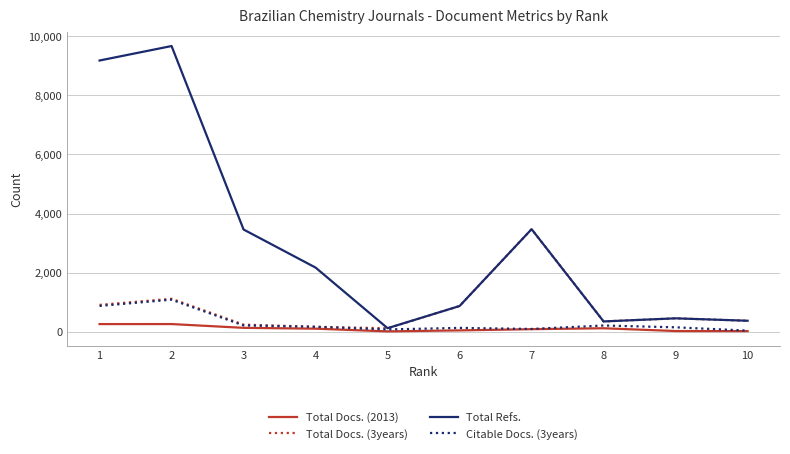

True or false: Total Docs. (3years) has a value of 237 at 3.

True